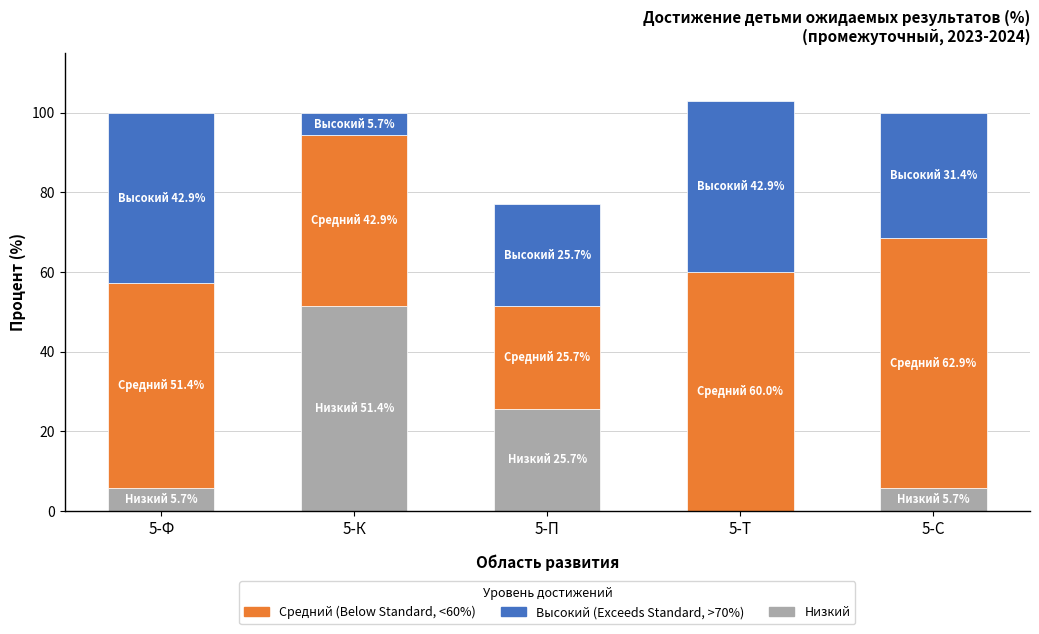

Reading left to right, list the values for the Низкий series.

5-Ф=5.7	5-К=51.4	5-П=25.7	5-Т=0.0	5-С=5.7